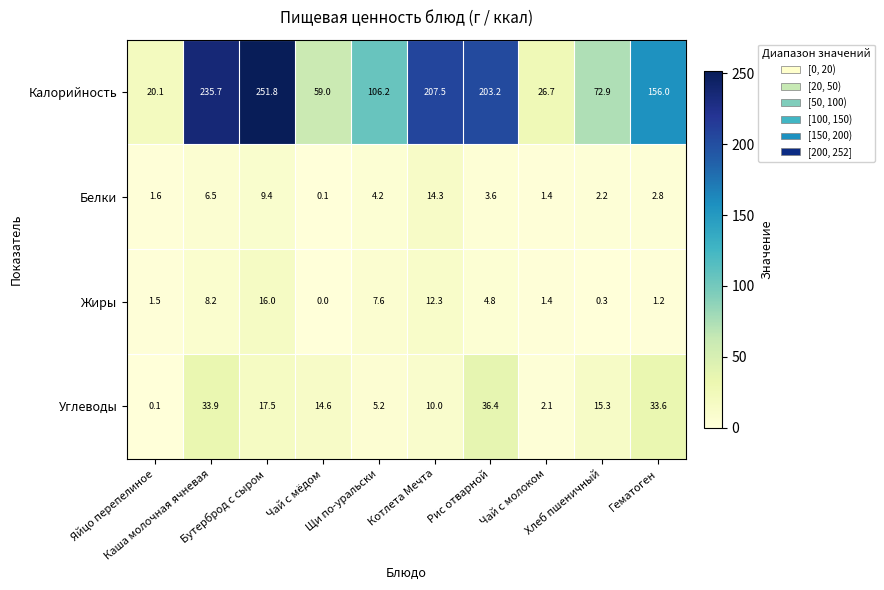

Which series has the largest total across all categories?

Калорийность